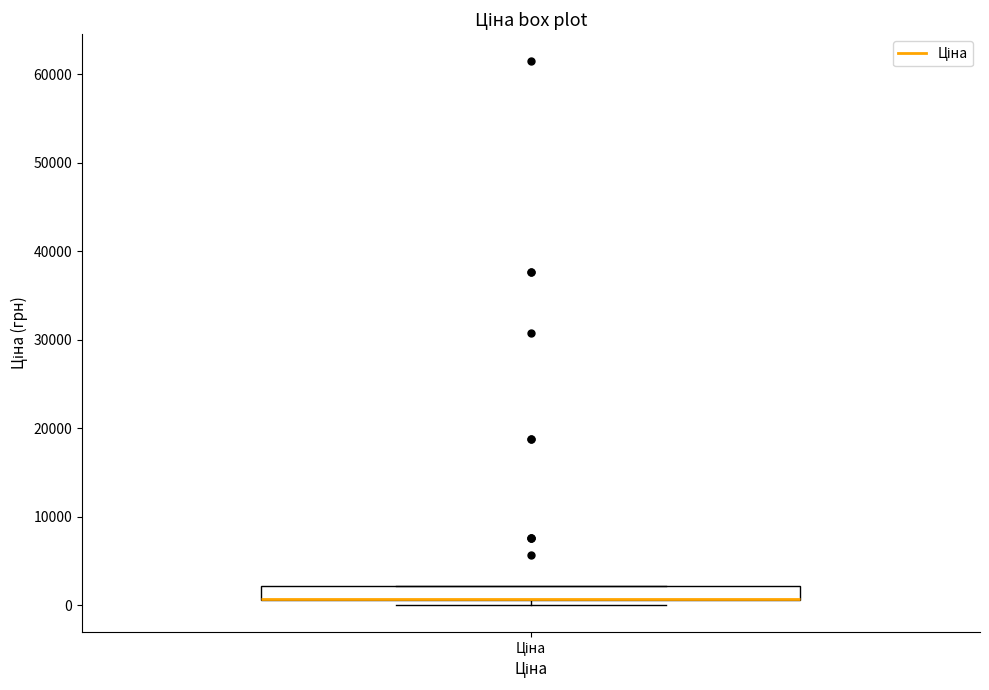

Transcribe this box plot: give where the median line is, the range the box spans, and where the two whiskers end, as read against the y-axis. The values are not printed on the chart, so give them approximately, as read against the axis.

median 1000 (drawn on the box's lower edge), box 1000 to 2000, whiskers 0 to 2000